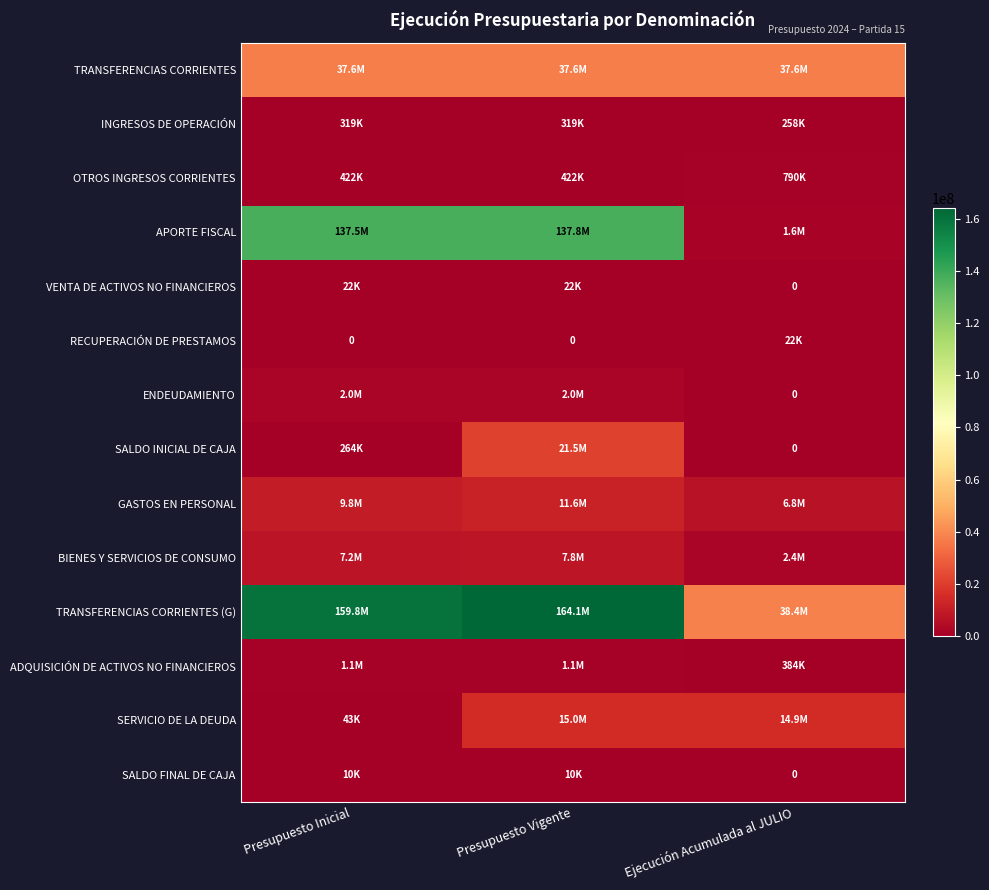

Where does the SERVICIO DE LA DEUDA series first go above 14928824?

Presupuesto Vigente